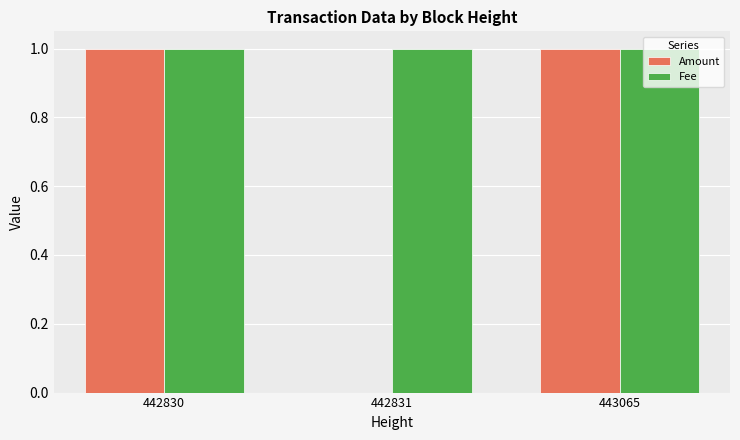

What are all the series names shown in the legend?

Amount, Fee